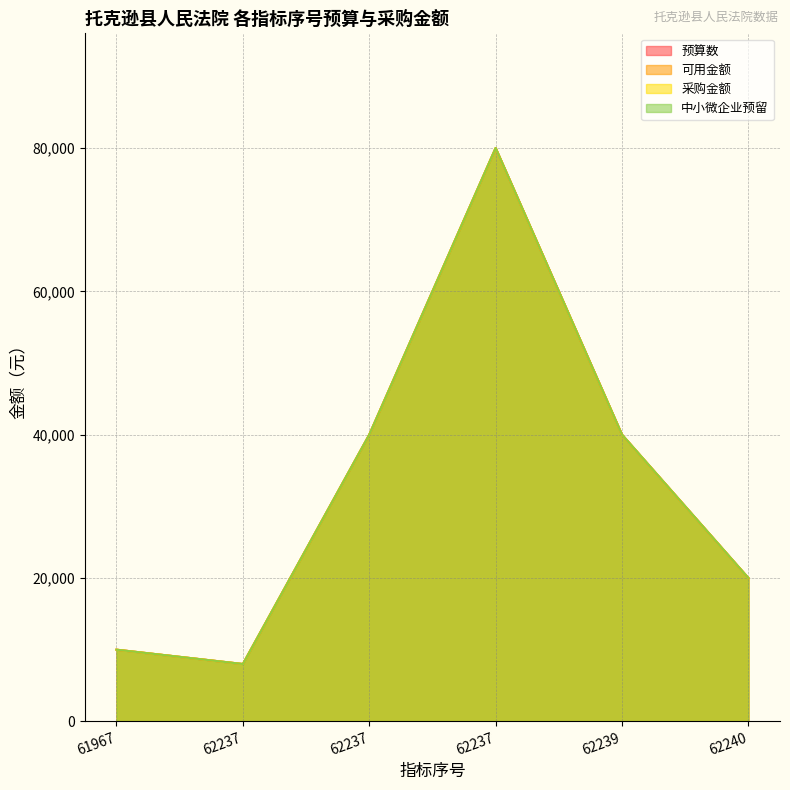

At which label does 可用金额 first exceed 40000?

62237